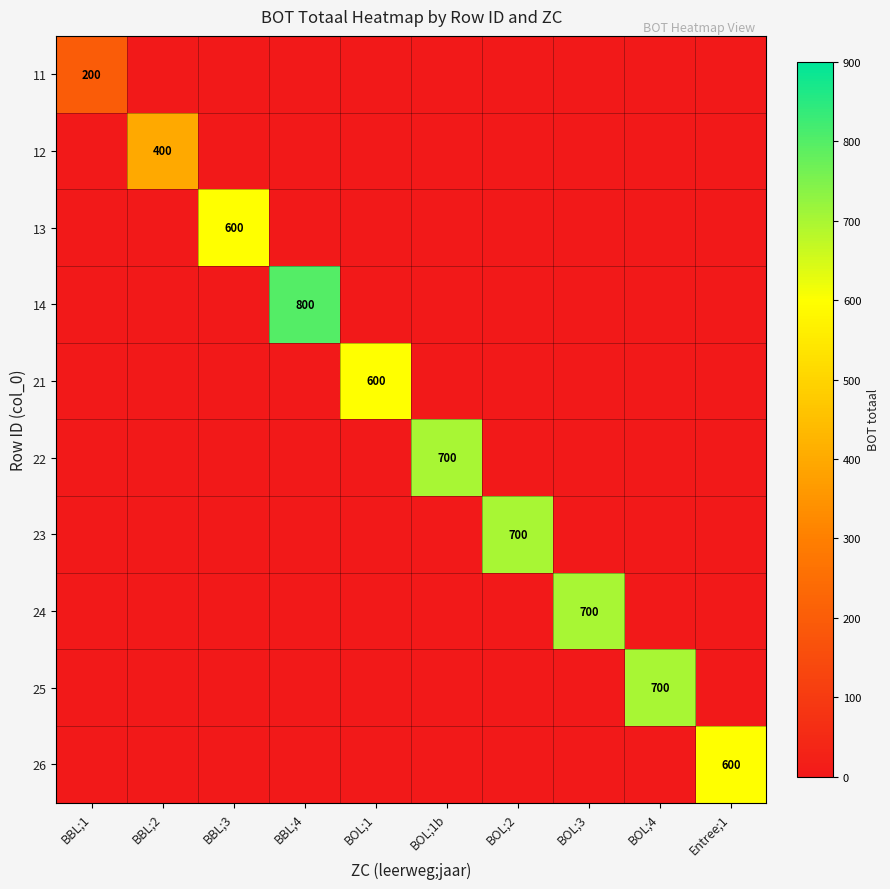

The 21 series shows 600 at BOL;1. True or false?

True